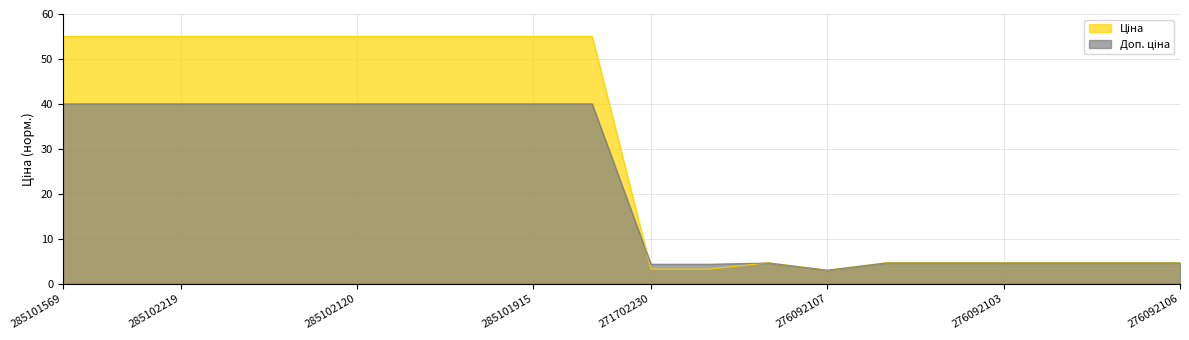

What is the maximum value for Ціна?

55.0